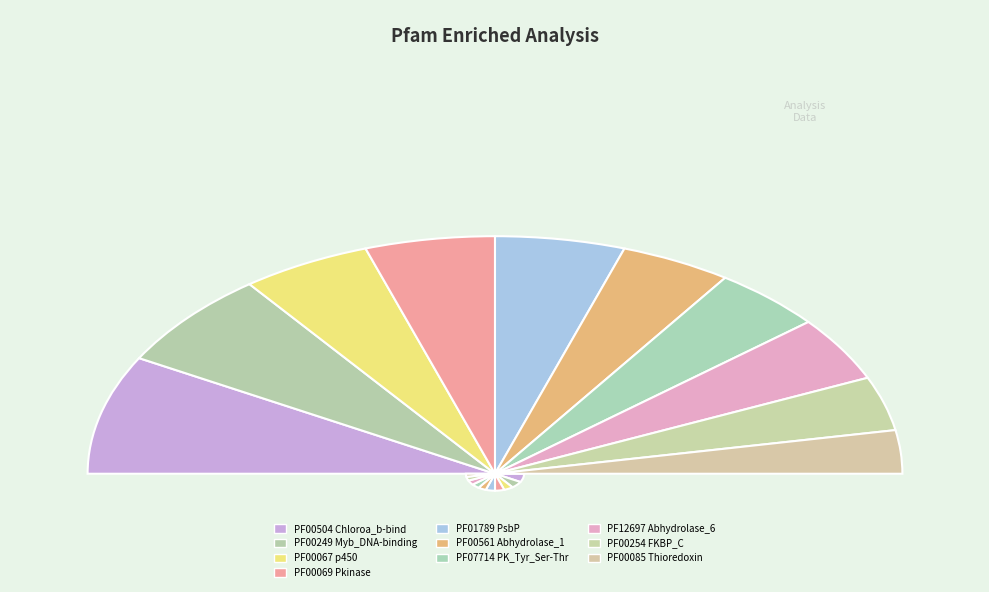

What is the largest slice in the pie chart?

PF00504 Chloroa_b-bind